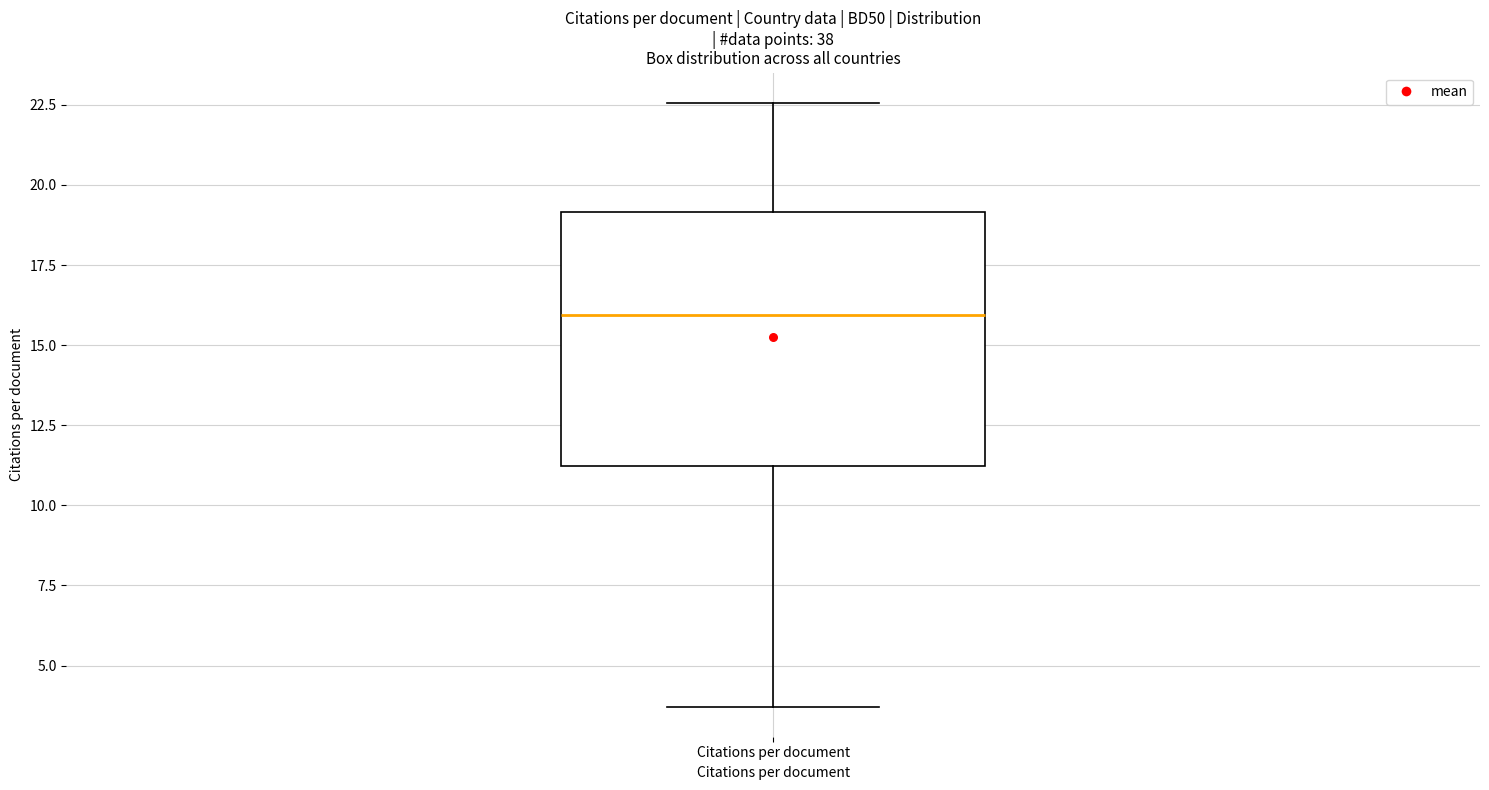

Transcribe this box plot: give where the median line is, the range the box spans, and where the two whiskers end, as read against the y-axis. The values are not printed on the chart, so give them approximately, as read against the axis.

median 16.0, box 11.0 to 19.0, whiskers 3.5 to 22.5